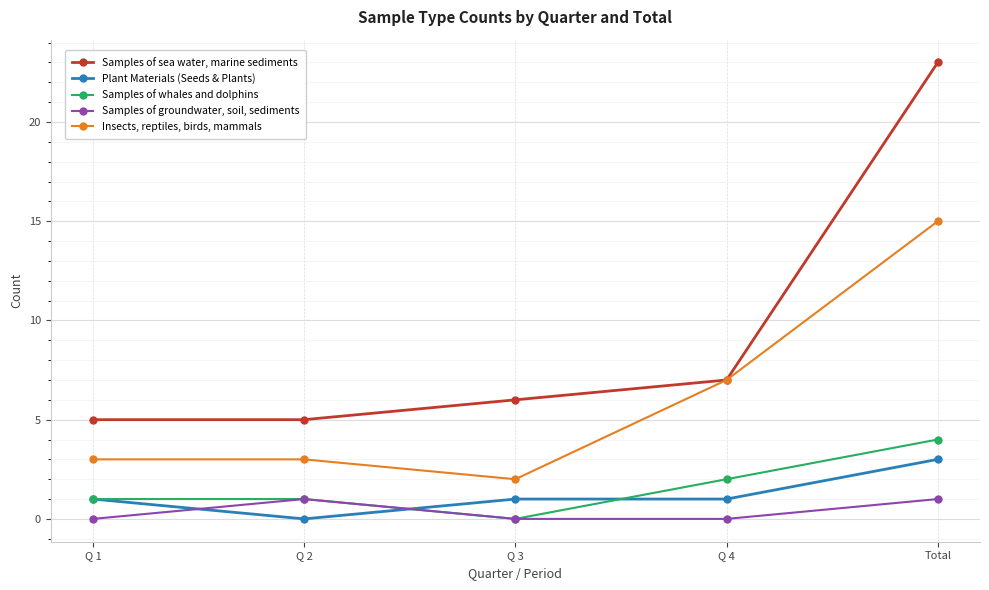

What is the total value across all series at Total?

46